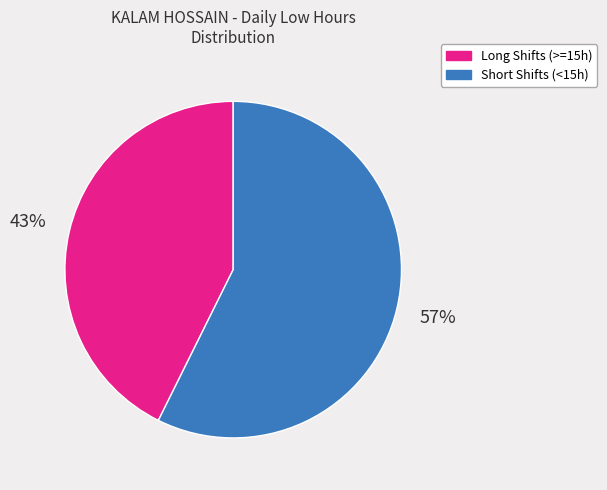

What is the smallest slice in the pie chart?

Long Shifts (>=15h)